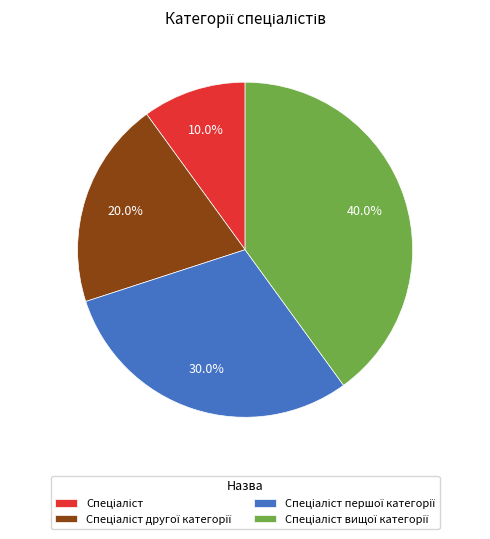

Count the number of slices in the pie.

4